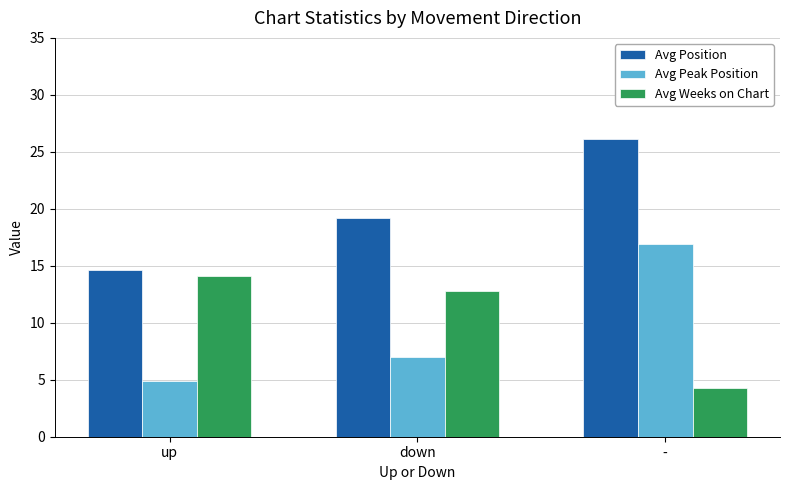

Is it true that Avg Position equals 26.2 at down?

False